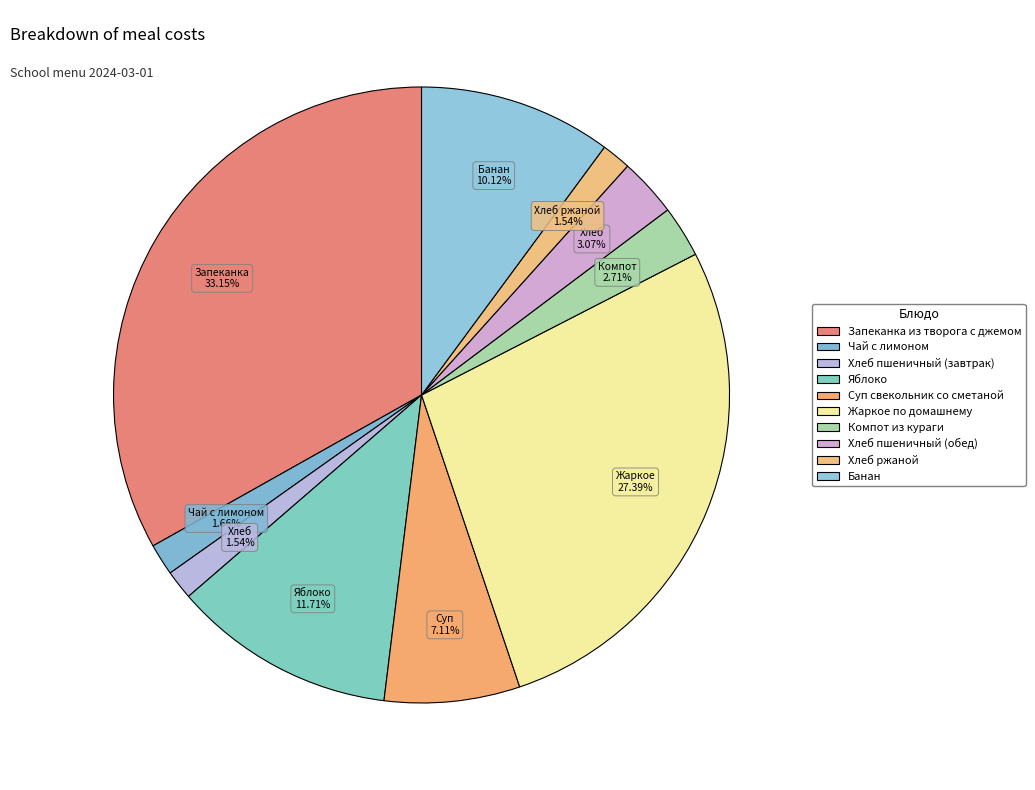

What portion of the pie excludes Жаркое по домашнему?

72.6%